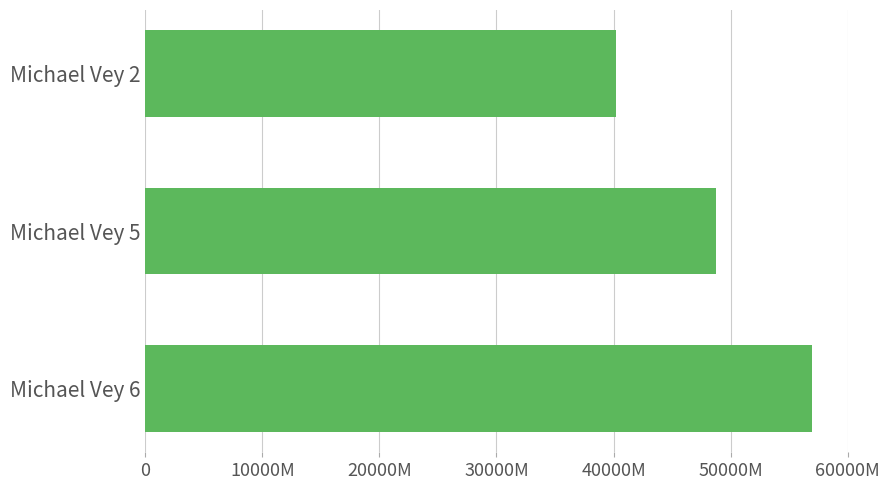

List the labels in order of value, largest first.

Michael Vey 6, Michael Vey 5, Michael Vey 2